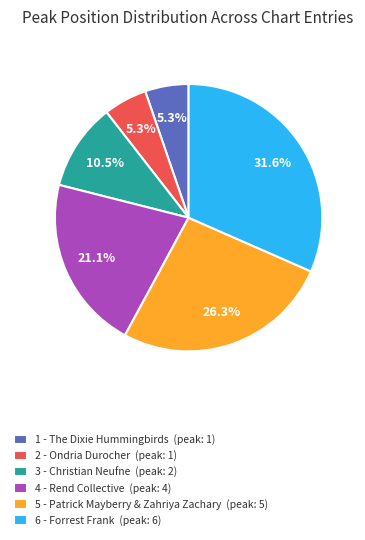

What is the largest slice in the pie chart?

6 - Forrest Frank